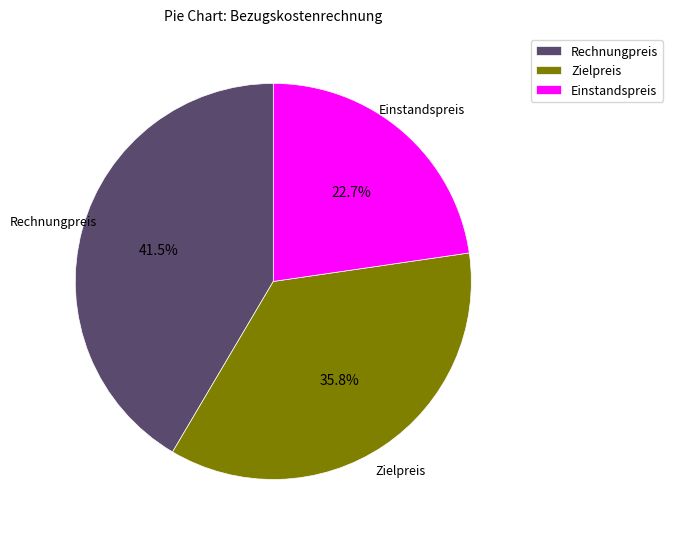

What is the total percentage of Zielpreis and Rechnungpreis?

77.3%